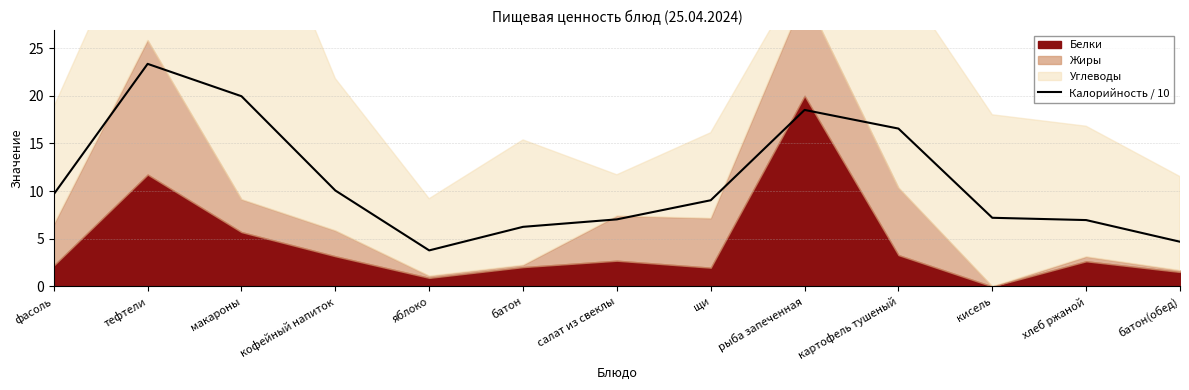

Reading left to right, list all the values displayed in this chart.

фасоль=9.7	тефтели=23.3	макароны=19.9	кофейный напиток=10.1	яблоко=3.8	батон=6.3	салат из свеклы=7.0	щи=9.0	рыба запеченная=18.5	картофель тушеный=16.6	кисель=7.2	хлеб ржаной=7.0	батон(обед)=4.7